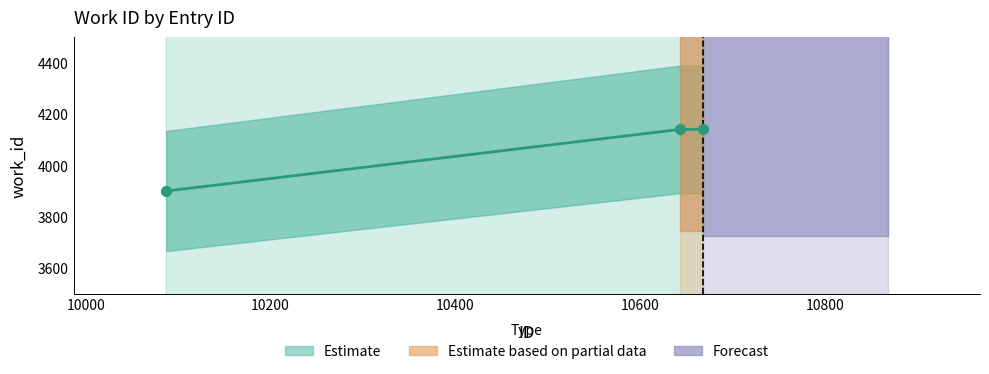

What is the ratio of the value at 10643 to the value at 10087?

1.1